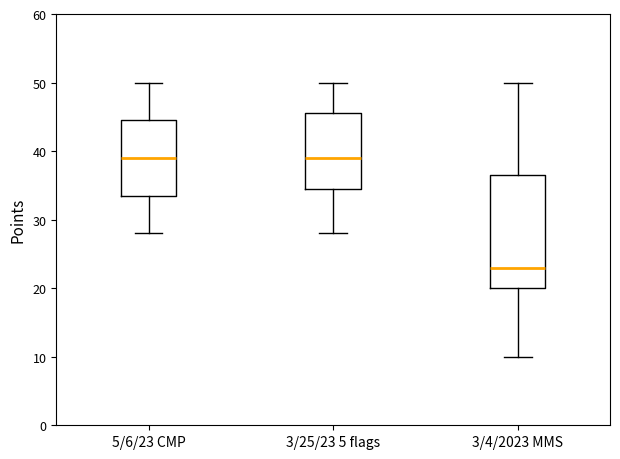

Reading left to right, read every box against the y-axis: the position of its median line, the range the box covers, and the ends of its whiskers. The values are not printed on the chart, so give them approximately, as read against the axis.

5/6/23 CMP: median 39, box 34 to 45, whiskers 28 to 50
3/25/23 5 flags: median 39, box 35 to 46, whiskers 28 to 50
3/4/2023 MMS: median 23, box 20 to 37, whiskers 10 to 50